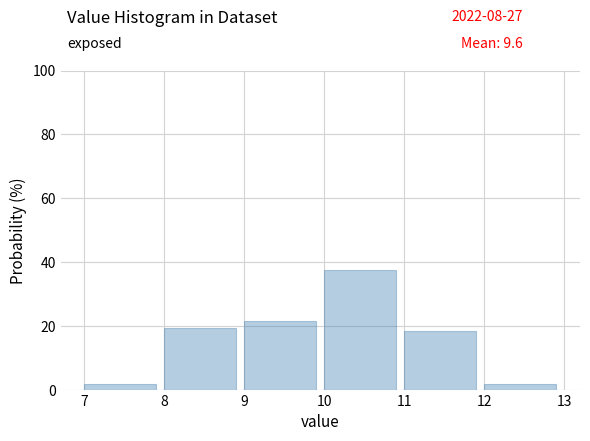

Reading left to right, list every bar in this chart as the range it spans on the x-axis followed by its height. The values are not printed on the chart, so give them approximately, as read against the axis.

7 to 8: under 2
8 to 9: 20
9 to 10: 22
10 to 11: 38
11 to 12: 18
12 to 13: under 2